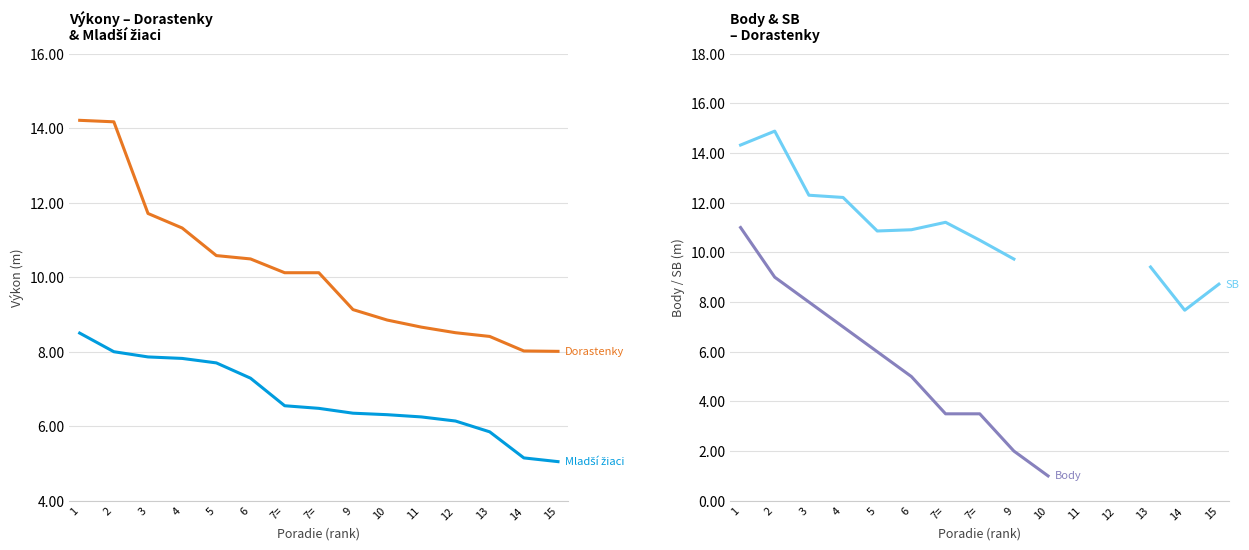

True or false: SB Dorastenky and Mladší žiaci cross at least once.

False